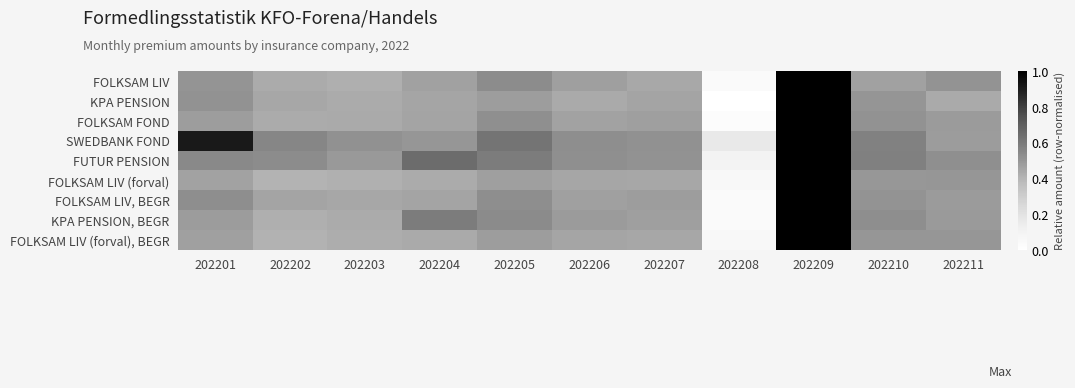

Which category has the lowest value across all series?

202208